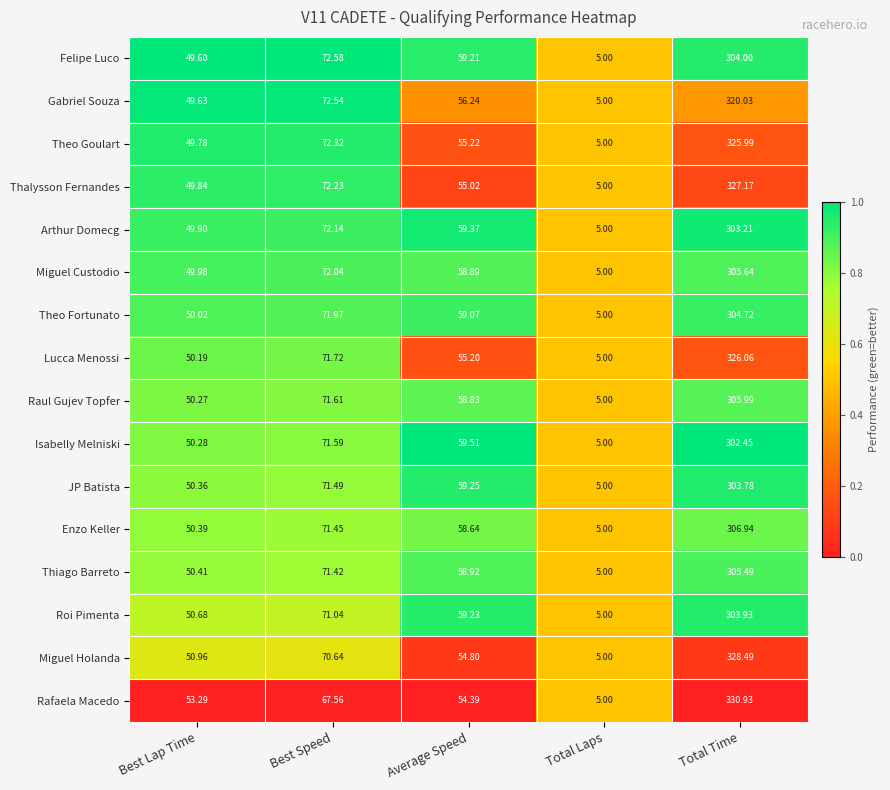

At Average Speed, list the series in order from smallest to largest.

Rafaela Macedo, Miguel Holanda, Thalysson Fernandes, Lucca Menossi, Theo Goulart, Gabriel Souza, Enzo Keller, Raul Gujev Topfer, Miguel Custodio, Thiago Barreto, Theo Fortunato, Felipe Luco, Roi Pimenta, JP Batista, Arthur Domecg, Isabelly Melniski